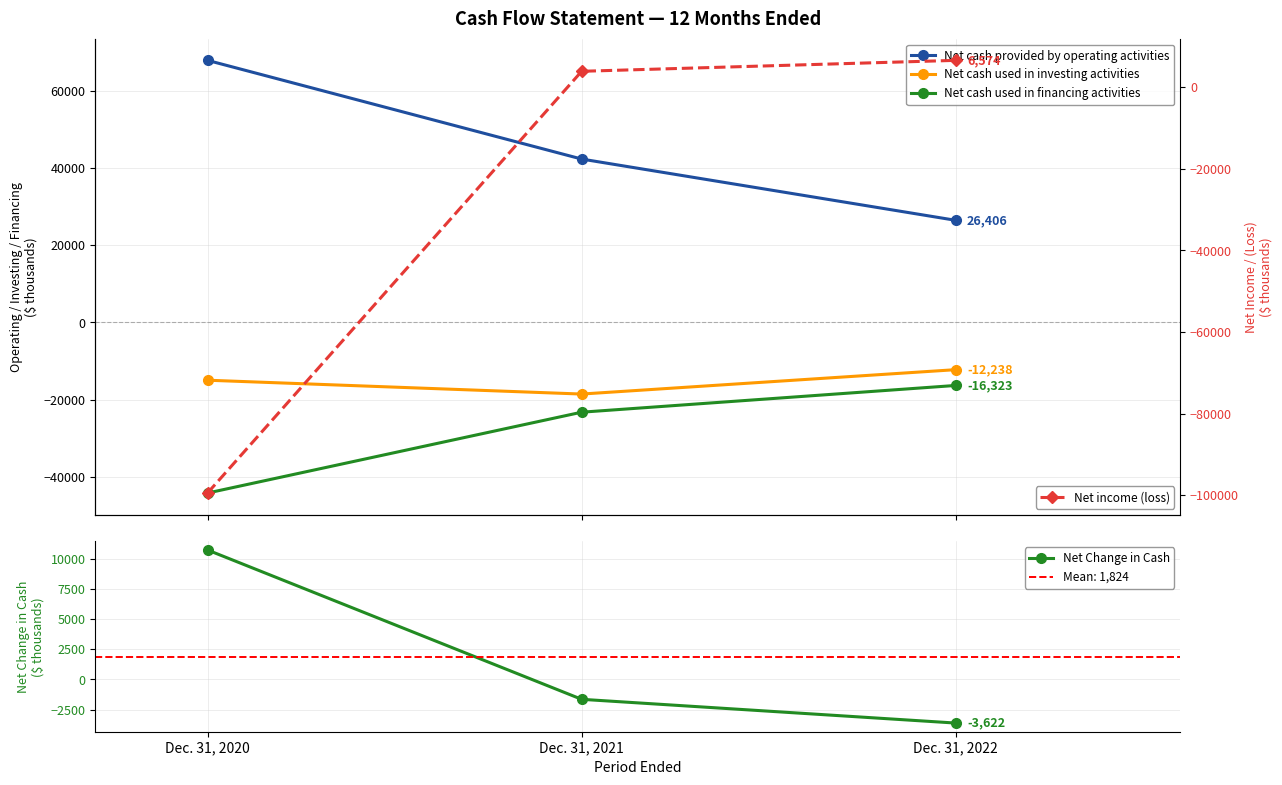

What is the total value across all series at Dec. 31, 2022?

797